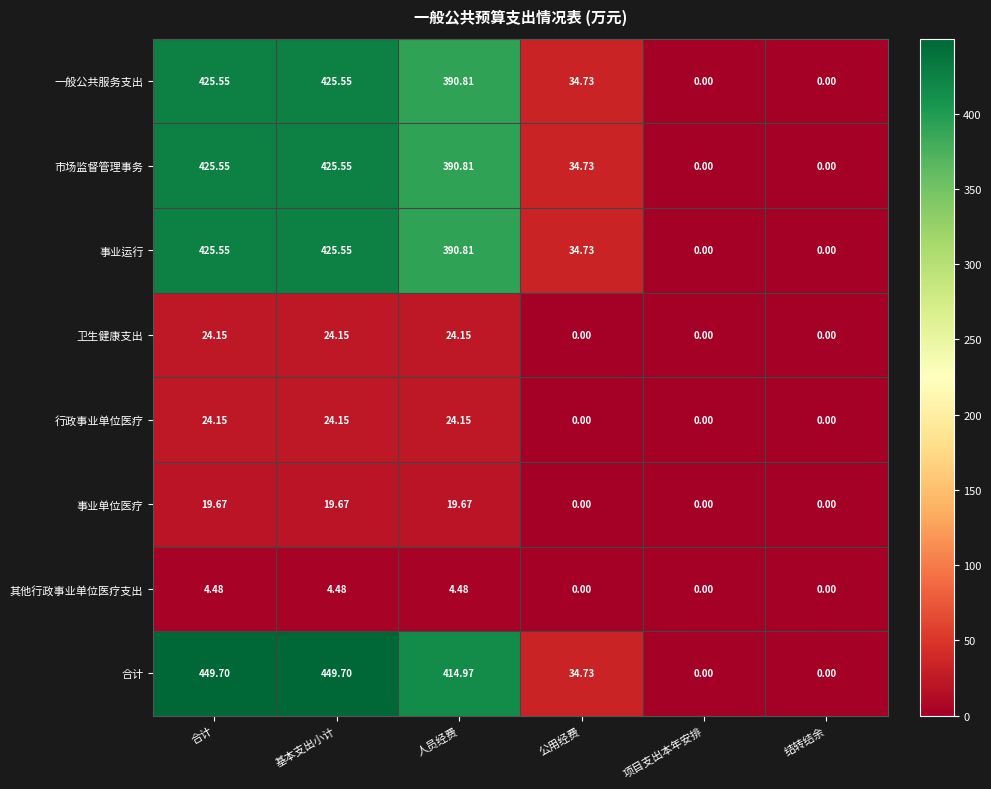

Which series has the largest total across all categories?

合计